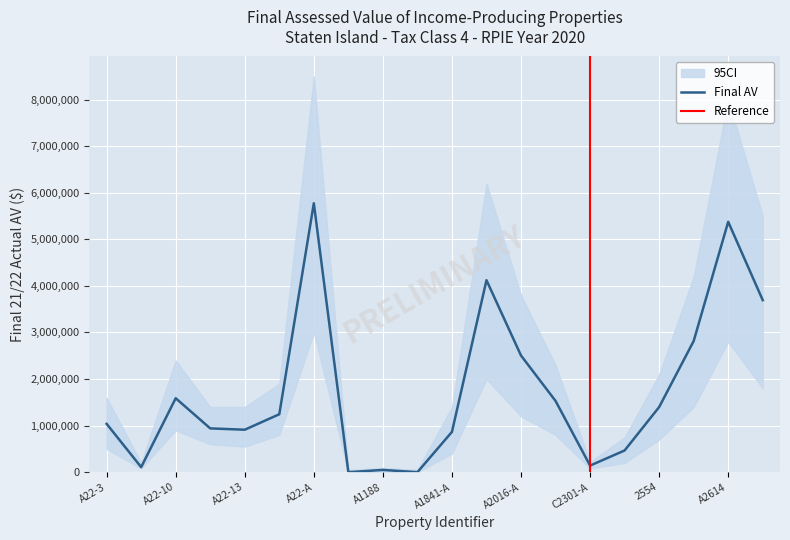

What is the ratio of the value at A22-14 to the value at A1975-A?

0.3